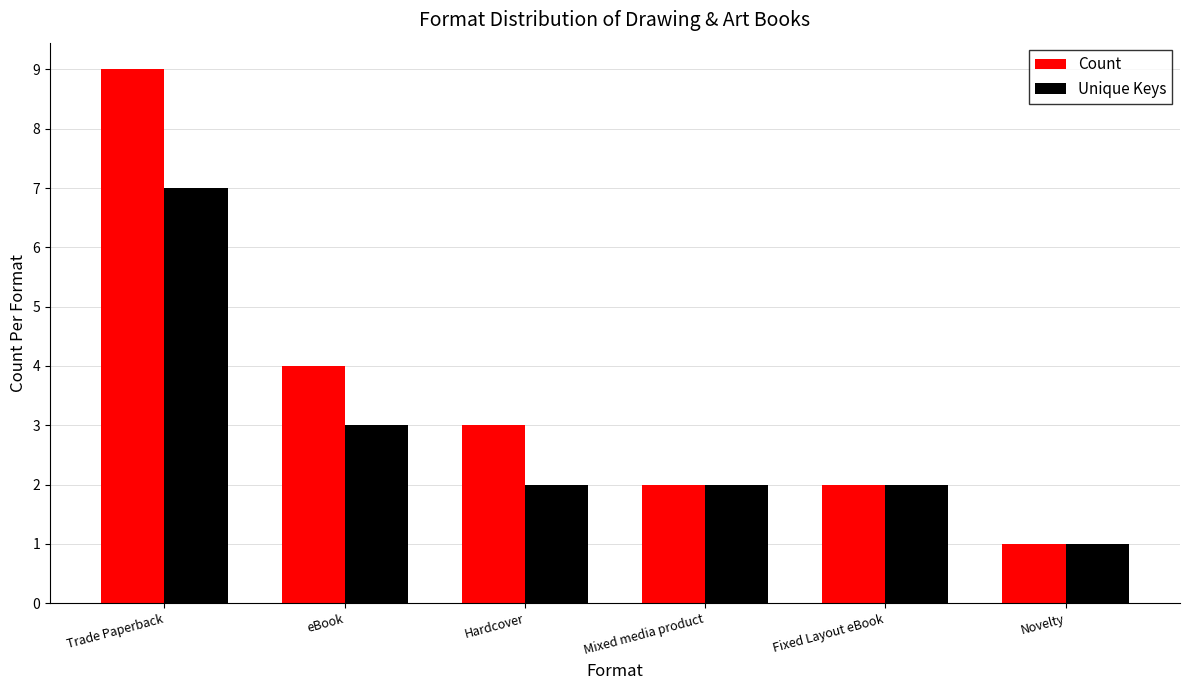

Reading right to left, what are all the values shown in this chart?

Count: 1	2	2	3	4	9
Unique Keys: 1	2	2	2	3	7